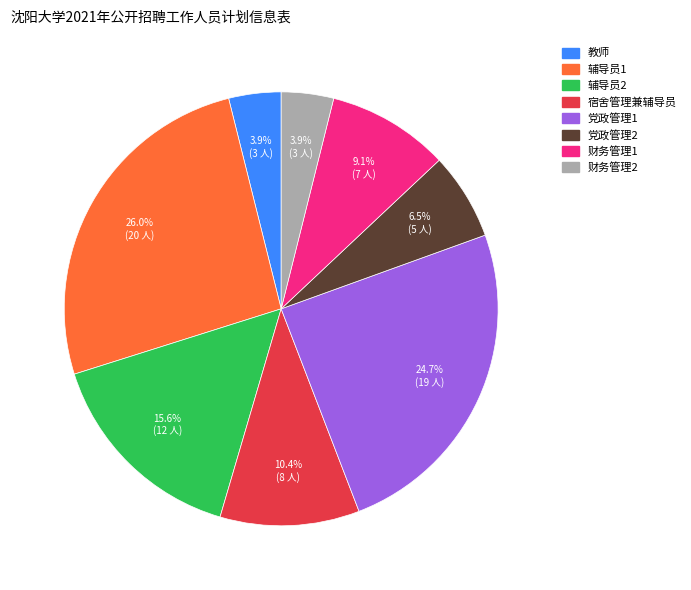

To the nearest percent, what is the combined percentage of 辅导员1 and 辅导员2?

42%